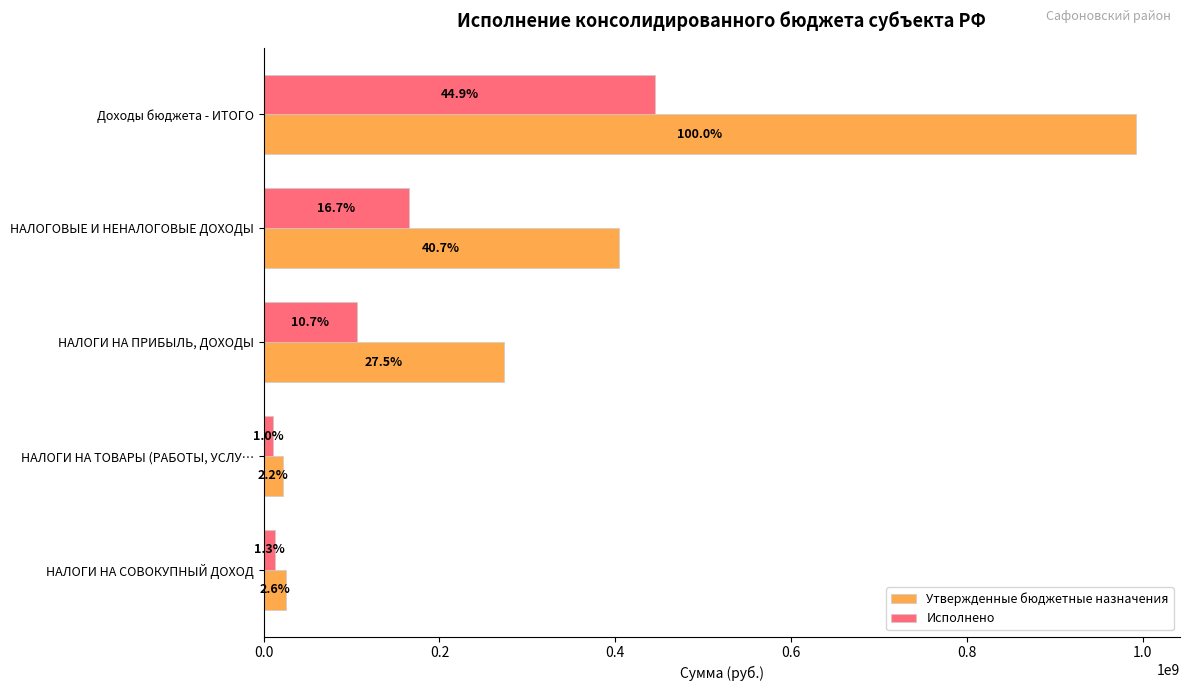

What are all the series names shown in the legend?

Утвержденные бюджетные назначения, Исполнено